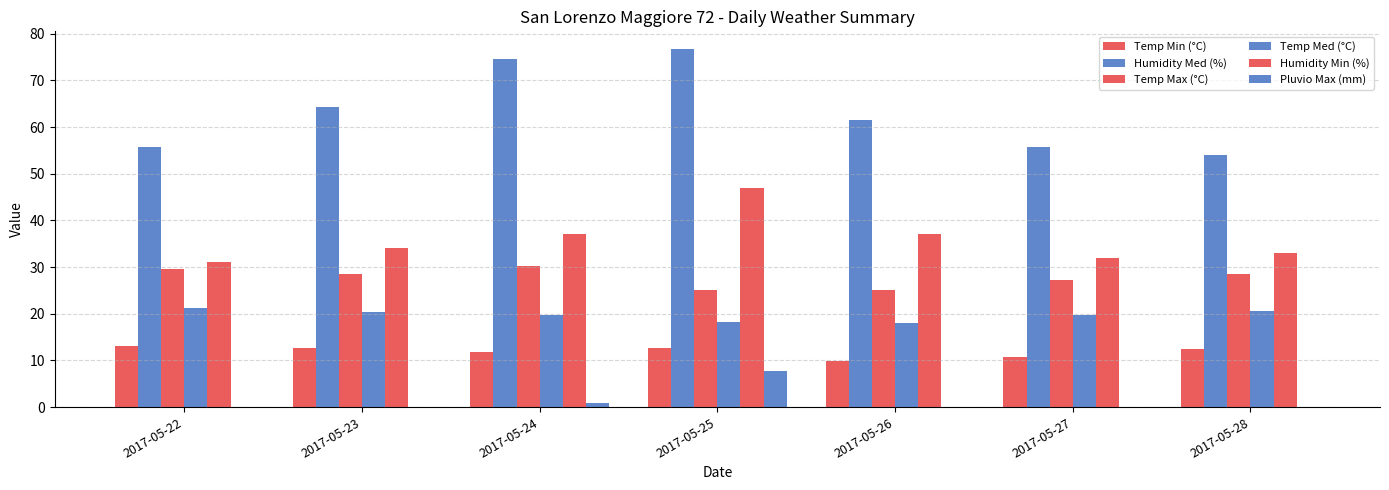

Read the Temp Min (°C) value at 2017-05-24.

11.9